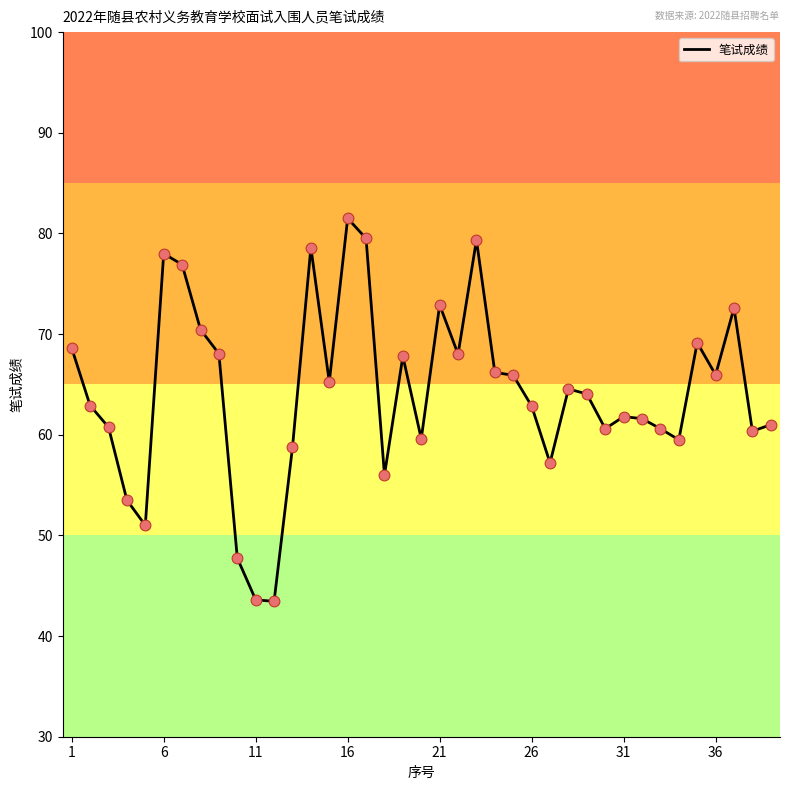

What is the minimum value shown in the chart?

43.5